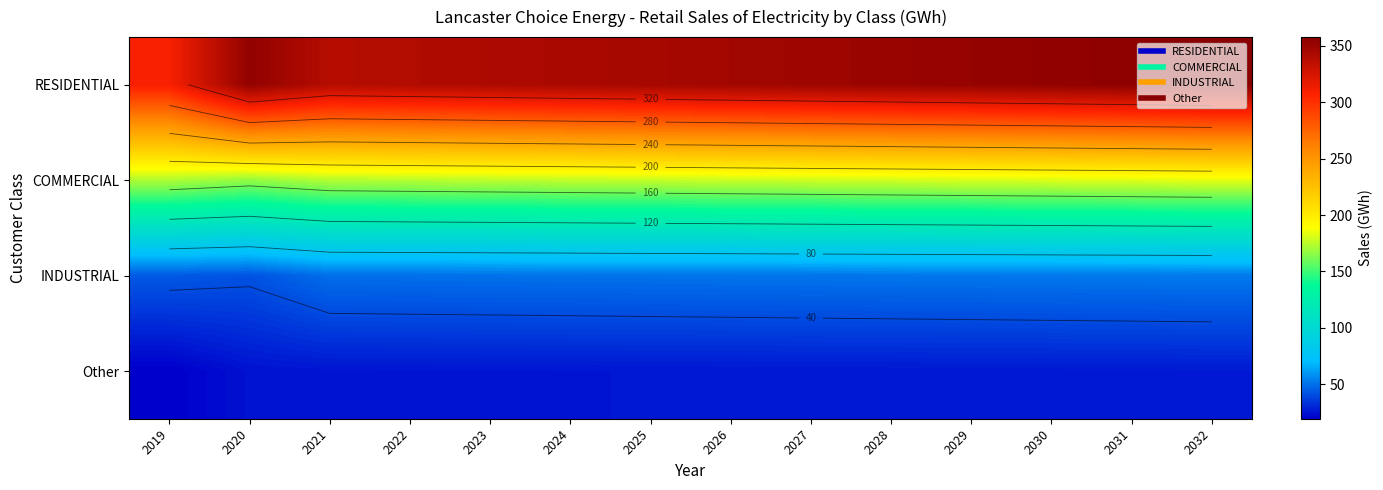

Between 2027 and 2026, which is larger?

2027